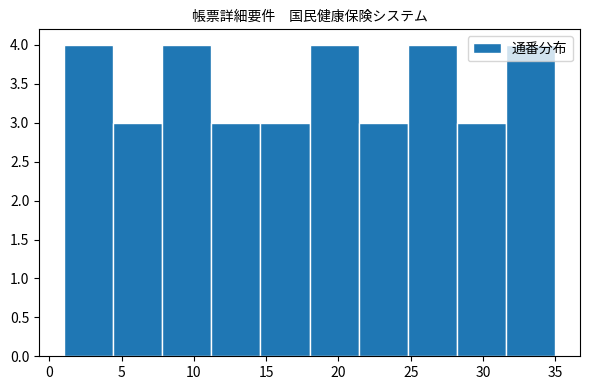

How tall is the bar that spans 31.6 to 35.0 on the x-axis? Neither the bar edges nor the heights are printed on the chart, so give them approximately, as read against the axes.

4